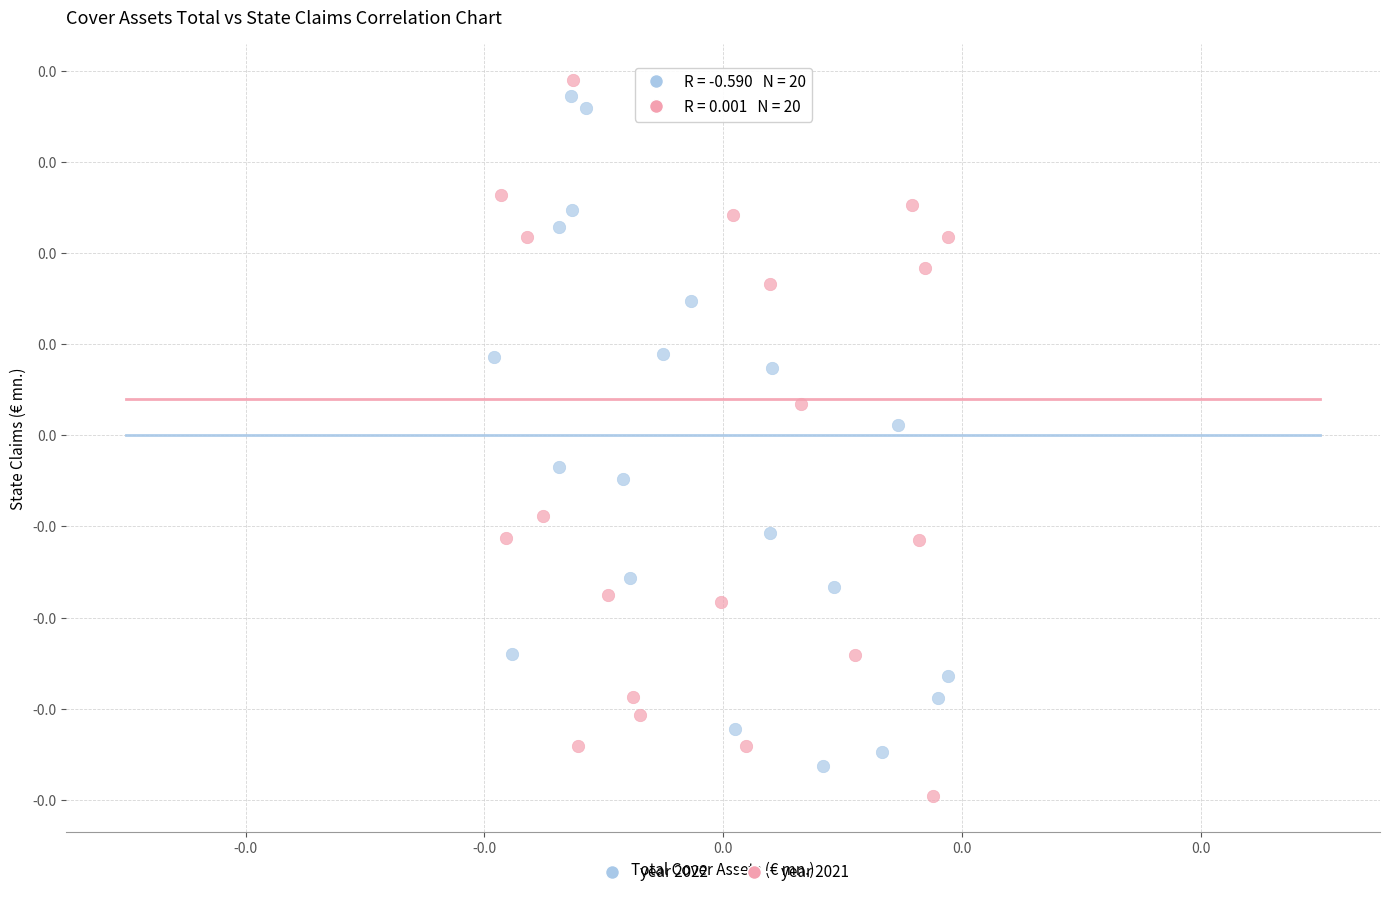

What are all the series names shown in the legend?

year 2022, year 2021